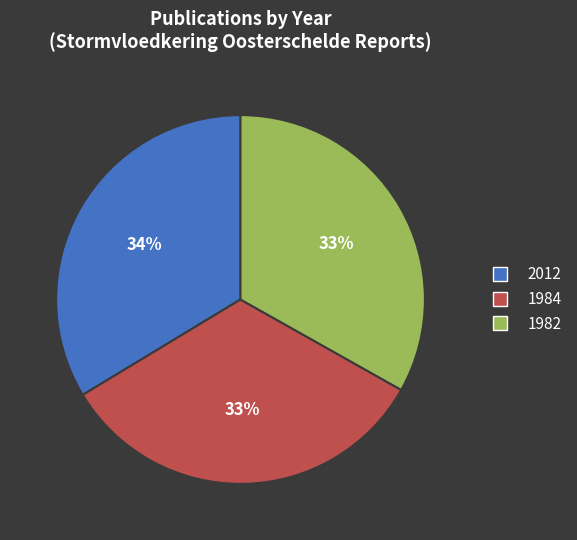

Is the sum of 1984 and 1982 greater than half?

Yes